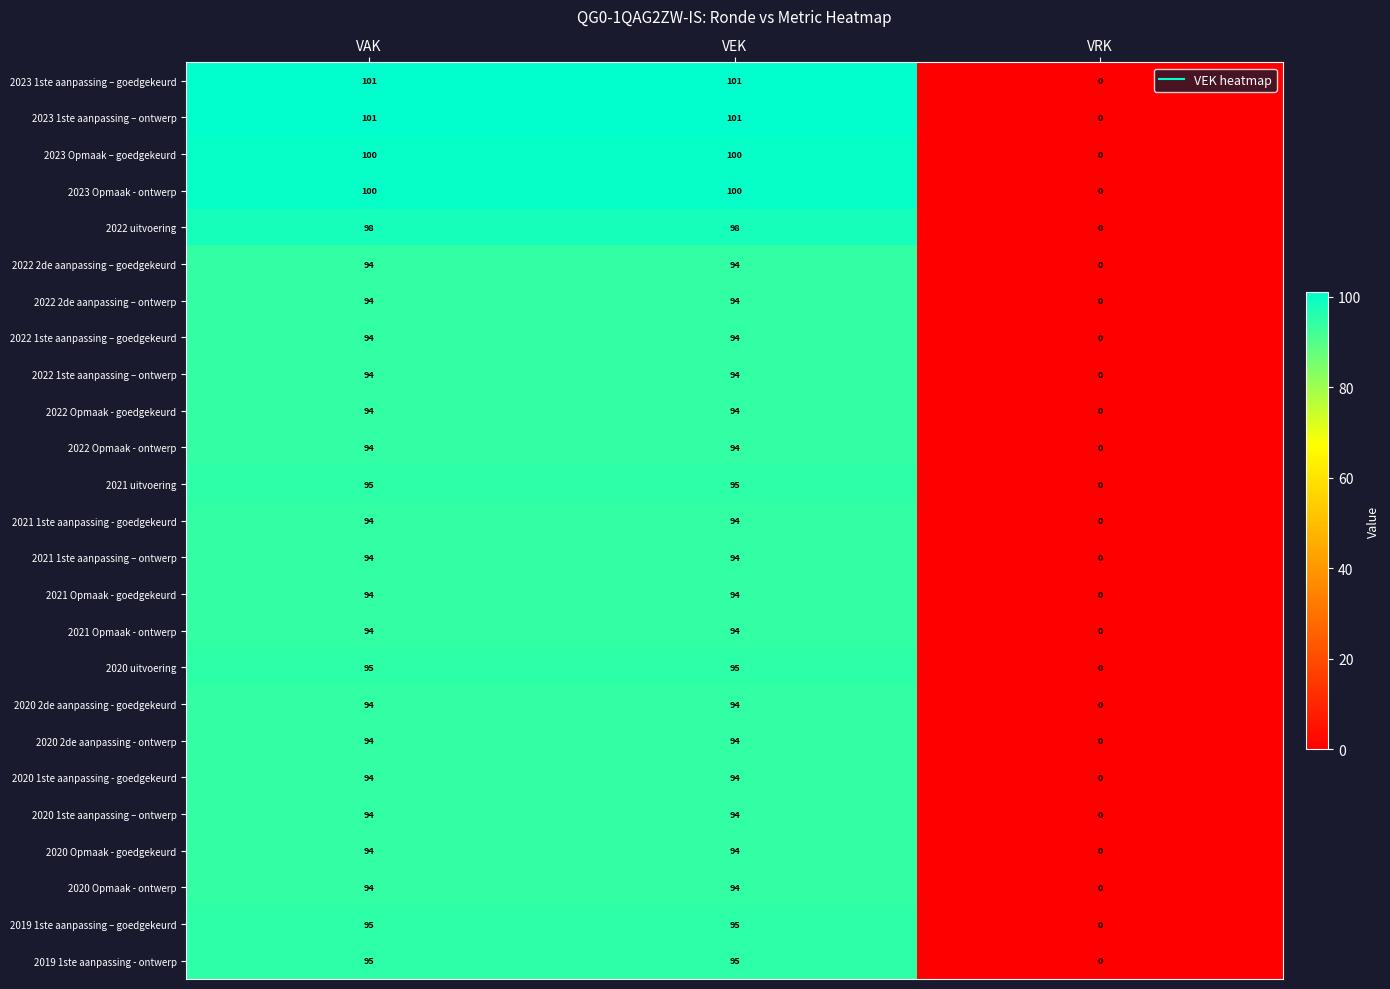

What is the difference between the maximum and minimum values in the 2023 Opmaak - ontwerp series?

100